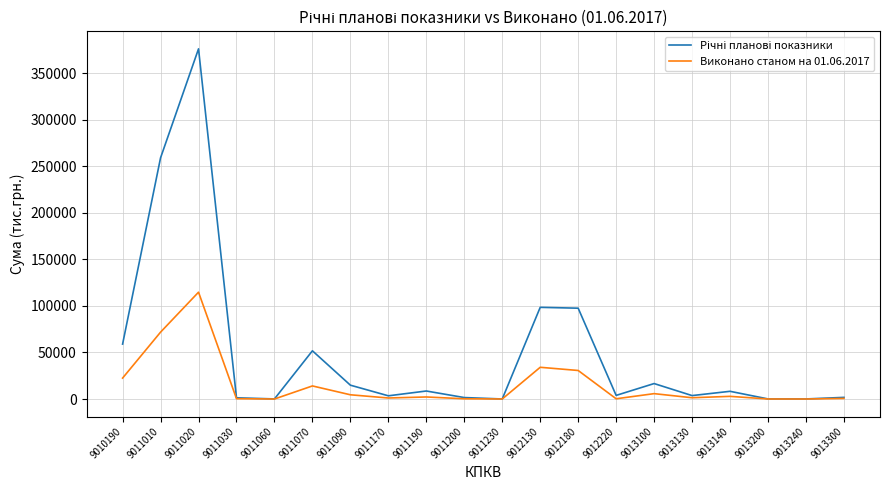

What is the maximum value for Виконано станом на 01.06.2017?

114707.7